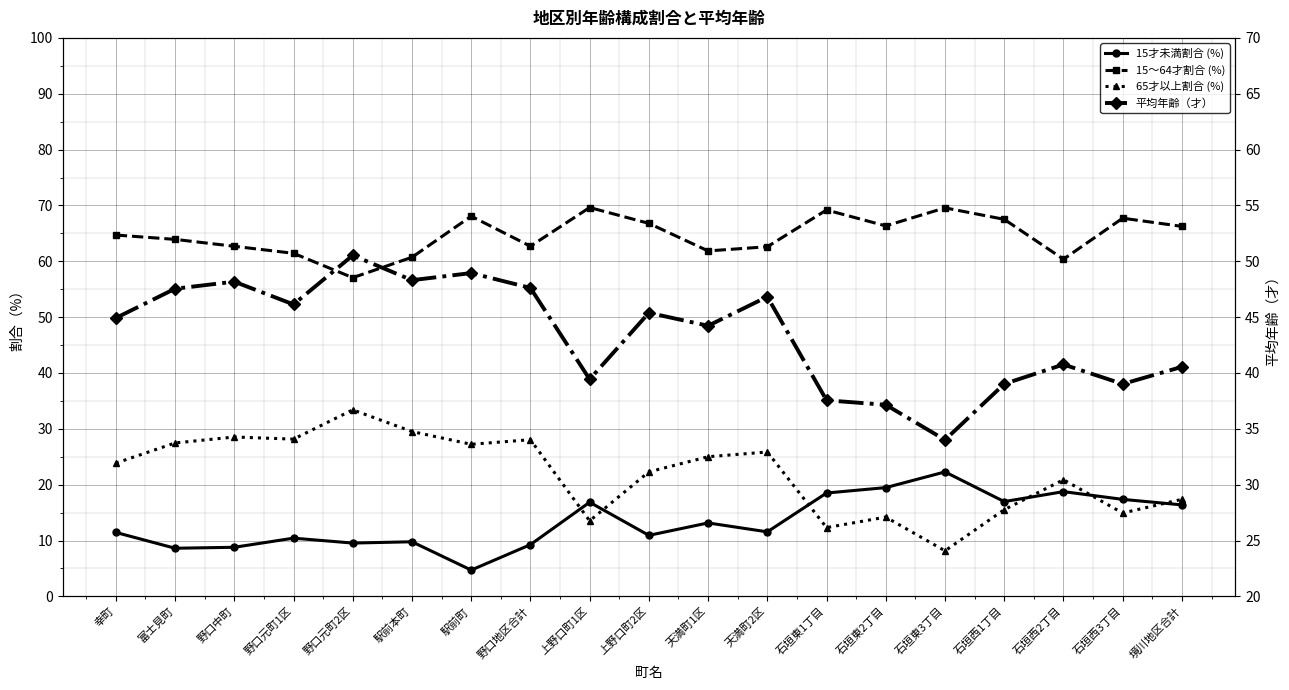

Which series has the largest total across all categories?

15～64才割合 (%)